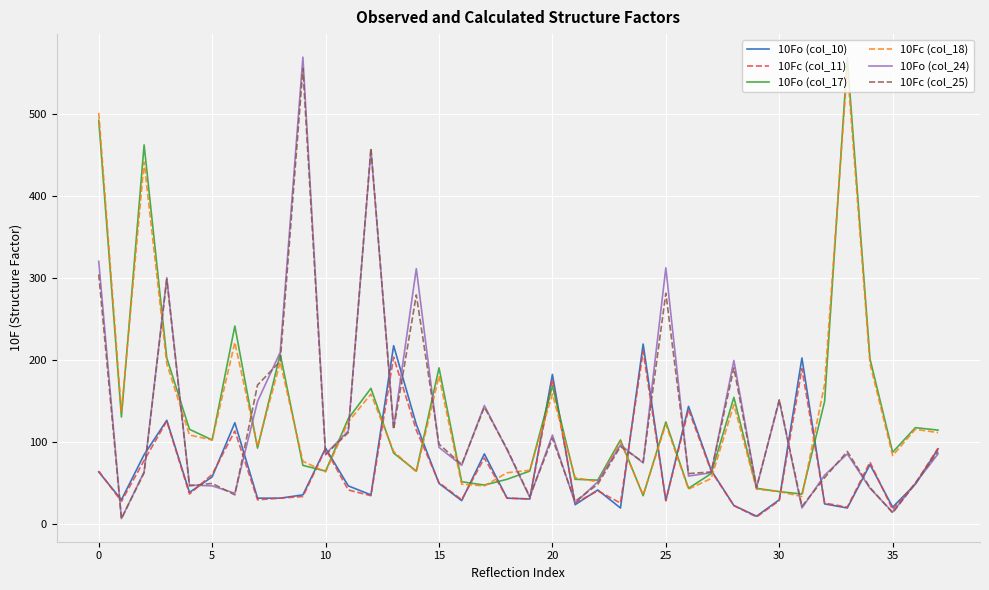

True or false: 10Fo (col_24) and 10Fc (col_25) intersect in this chart.

True